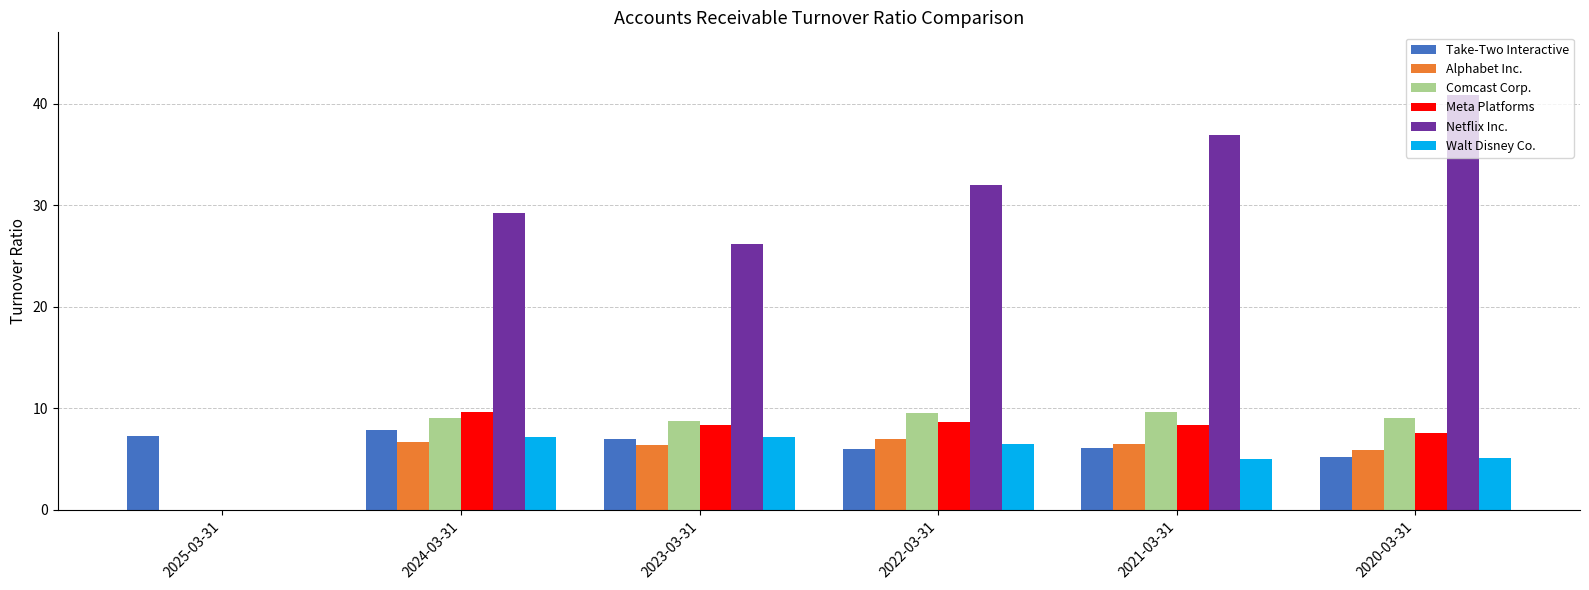

Does the chart contain stacked bars?

No